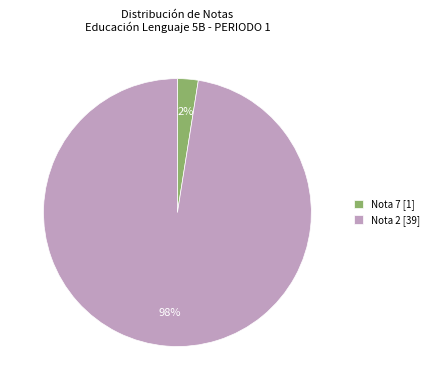

To the nearest percent, what is the combined percentage of Nota 2 [39] and Nota 7 [1]?

100%